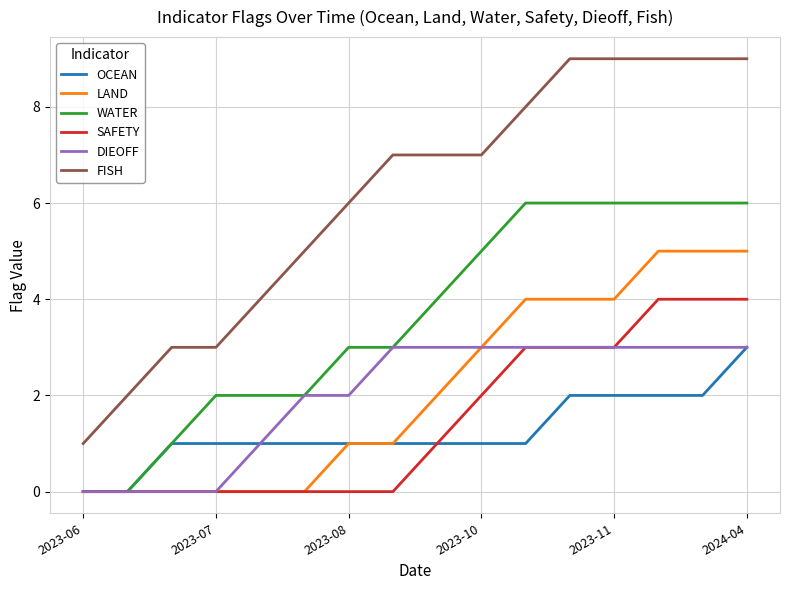

True or false: WATER and FISH intersect in this chart.

False